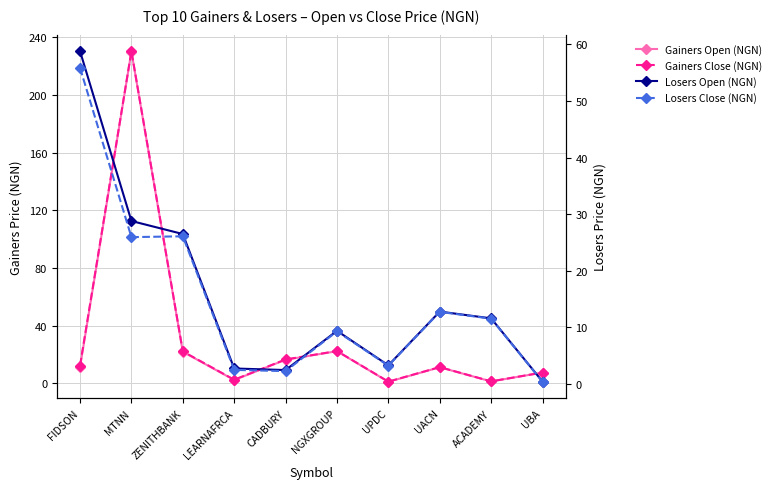

True or false: Losers Open (NGN) has more than 1 interior local peaks.

True